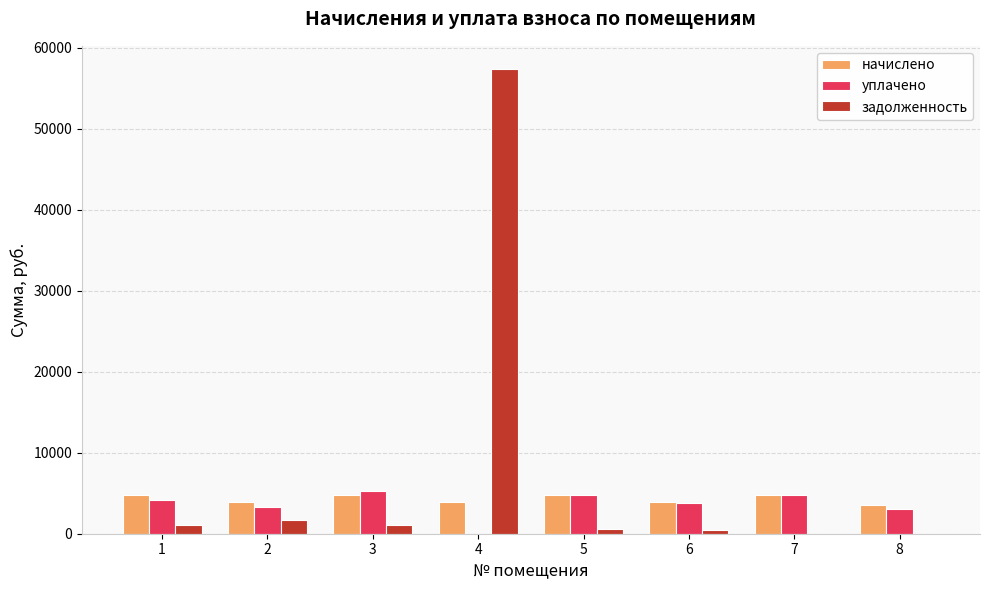

How many data points in задолженность are above 1060?

4